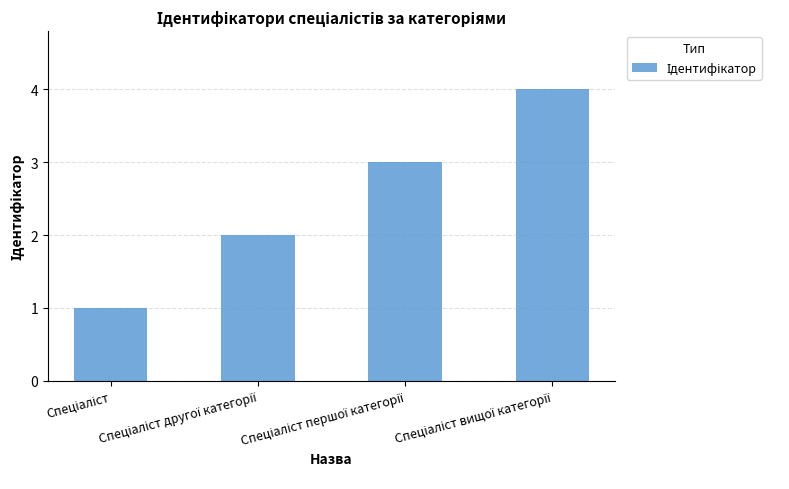

What is the difference between the maximum and minimum values?

3